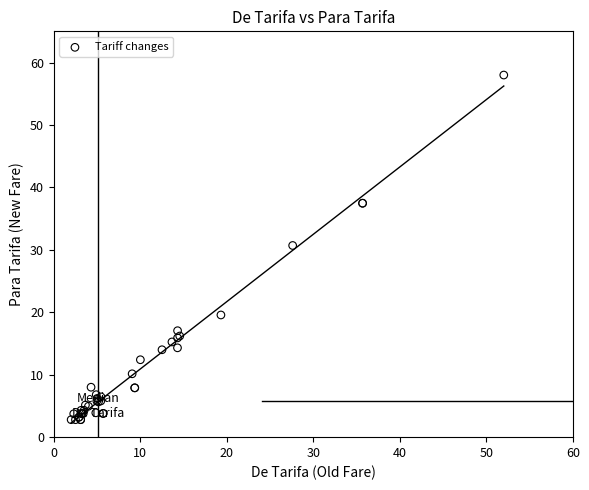

What Y value in the scatter plot is closest to 30?

30.7